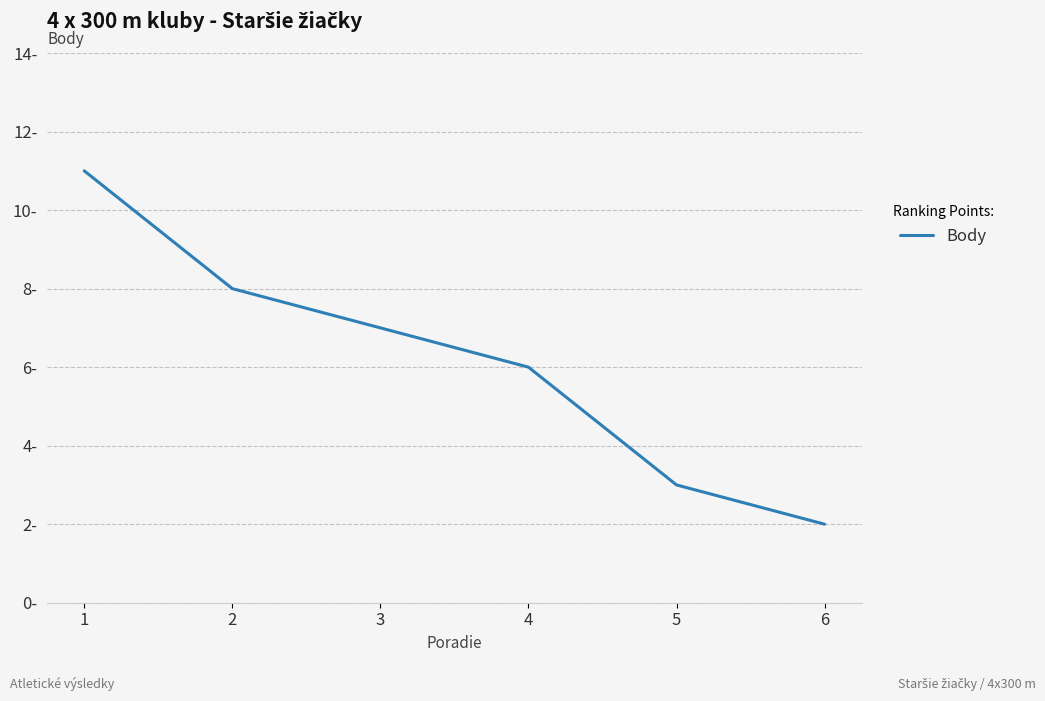

Is this an area chart (filled region under the line)?

No